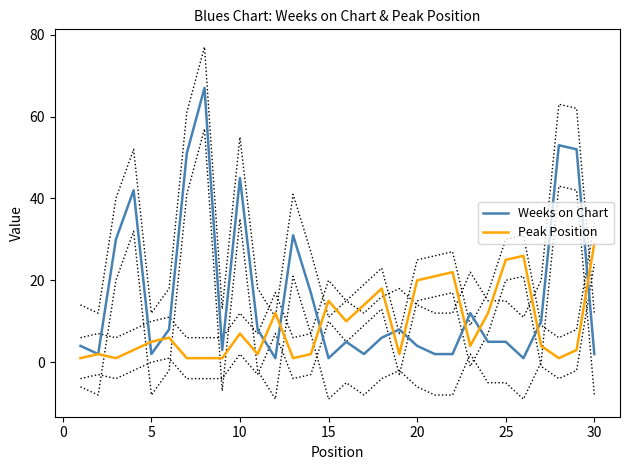

True or false: Weeks on Chart has a value of 2 at 5.

True